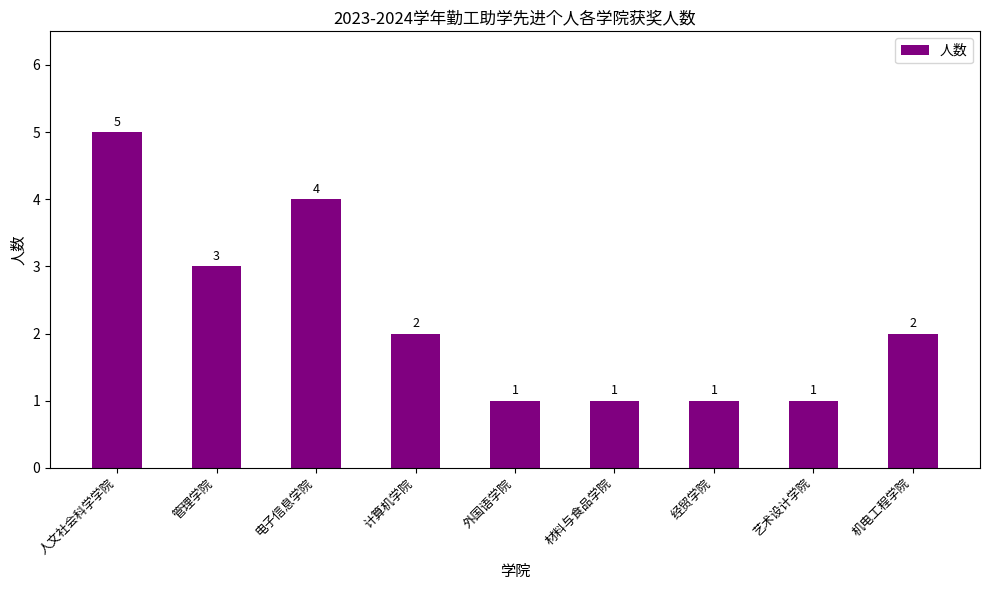

Is it true that the value at 人文社会科学学院 is 7?

False